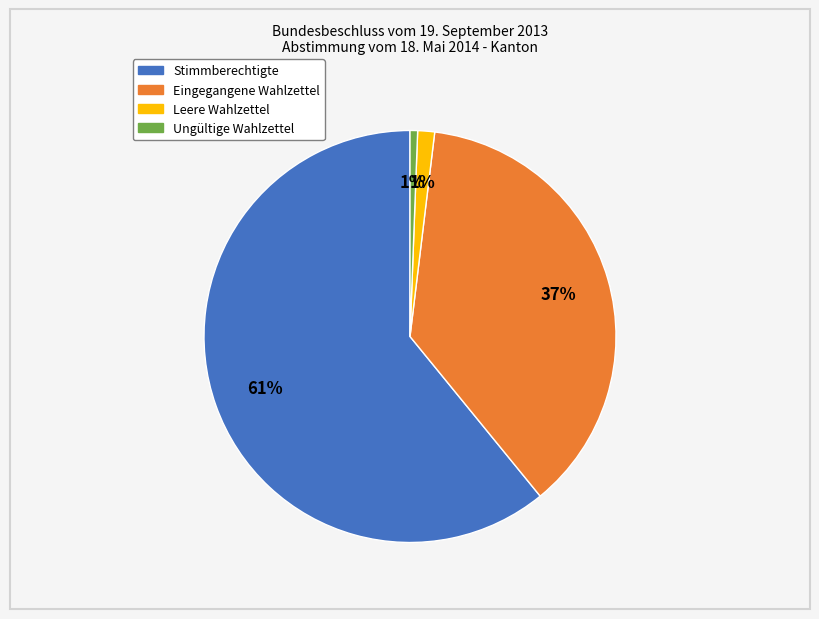

Which slice represents more than half of the pie?

Stimmberechtigte